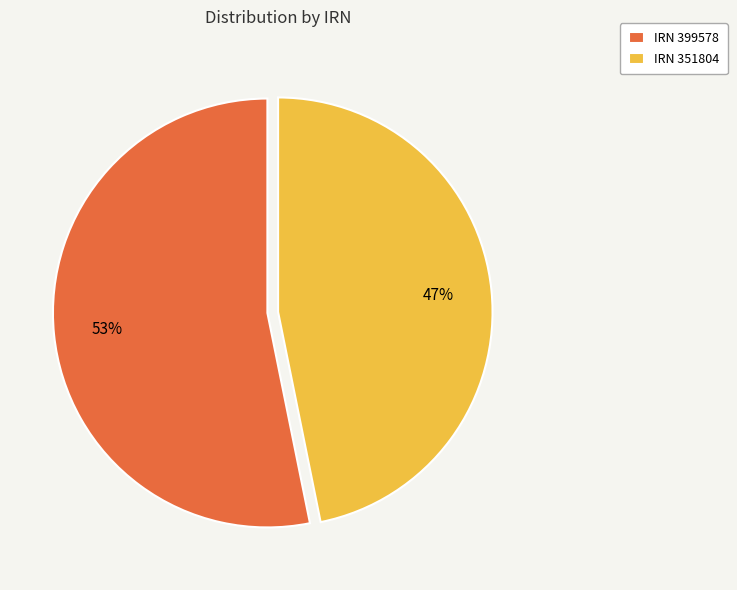

Is there any slice that represents more than half of the pie?

Yes